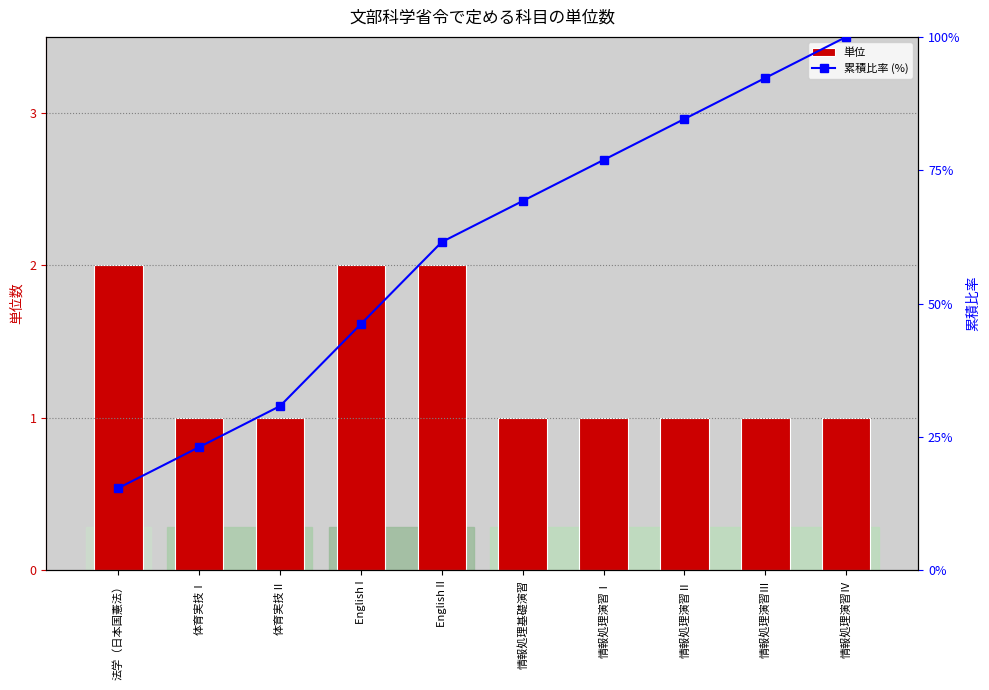

What is the difference between the highest and lowest values at 情報処理演習Ⅲ?

91.3